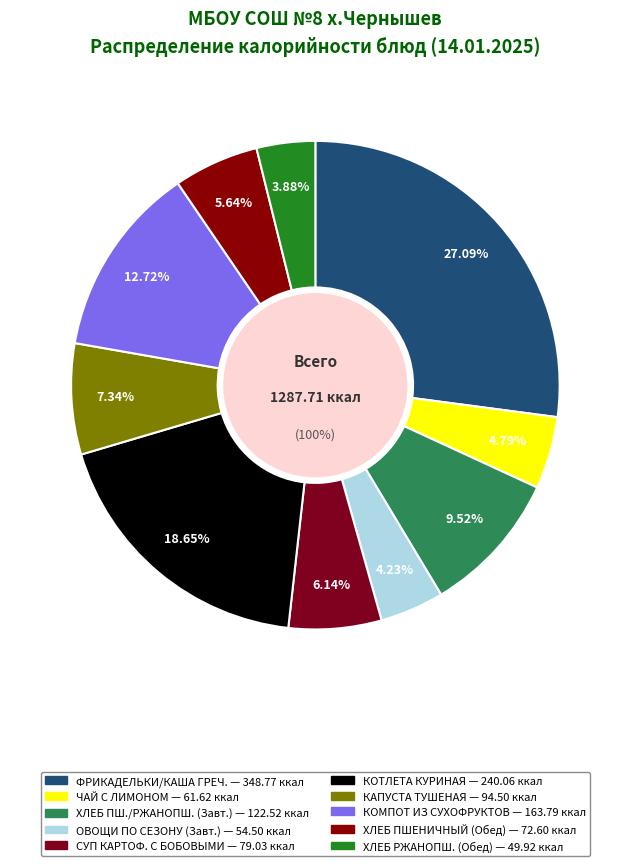

Is it true that ОВОЩИ ПО СЕЗОНУ (Завтрак) is 4% of the pie?

True